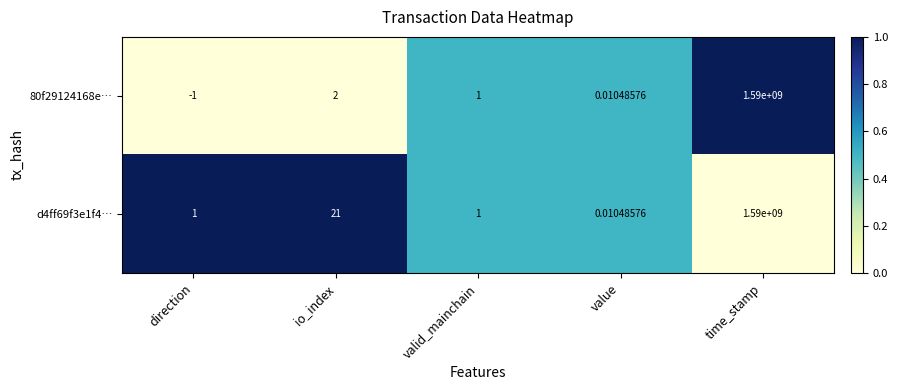

Which label corresponds to the largest value in the chart?

time_stamp